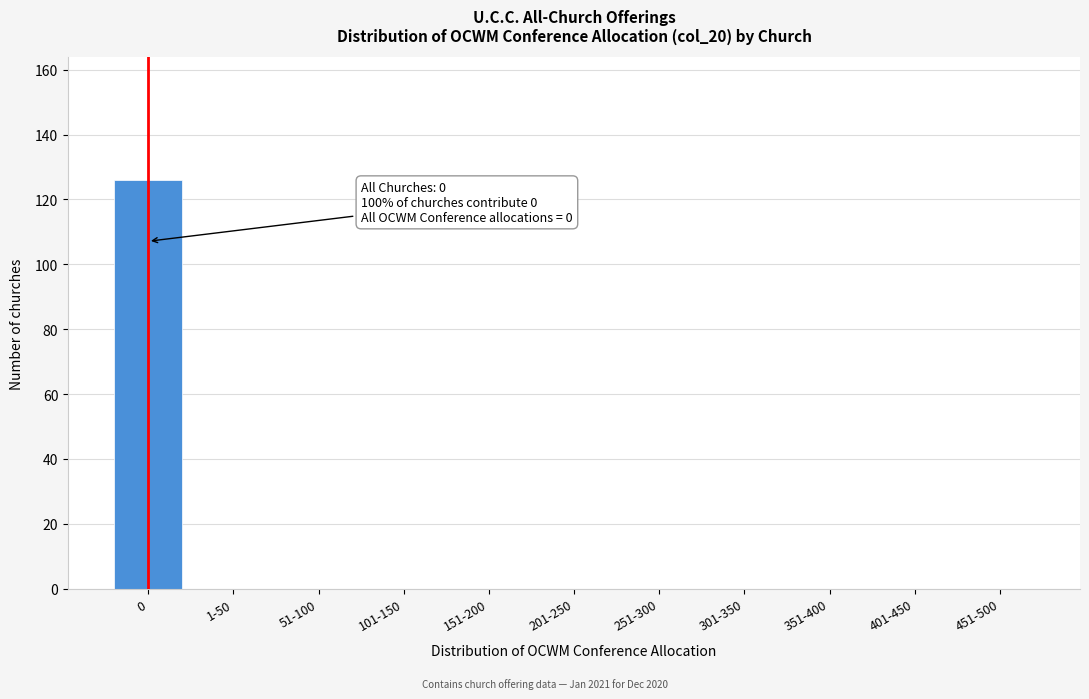

Reading right to left, extract all data points from this chart.

451-500=0	401-450=0	351-400=0	301-350=0	251-300=0	201-250=0	151-200=0	101-150=0	51-100=0	1-50=0	0=126